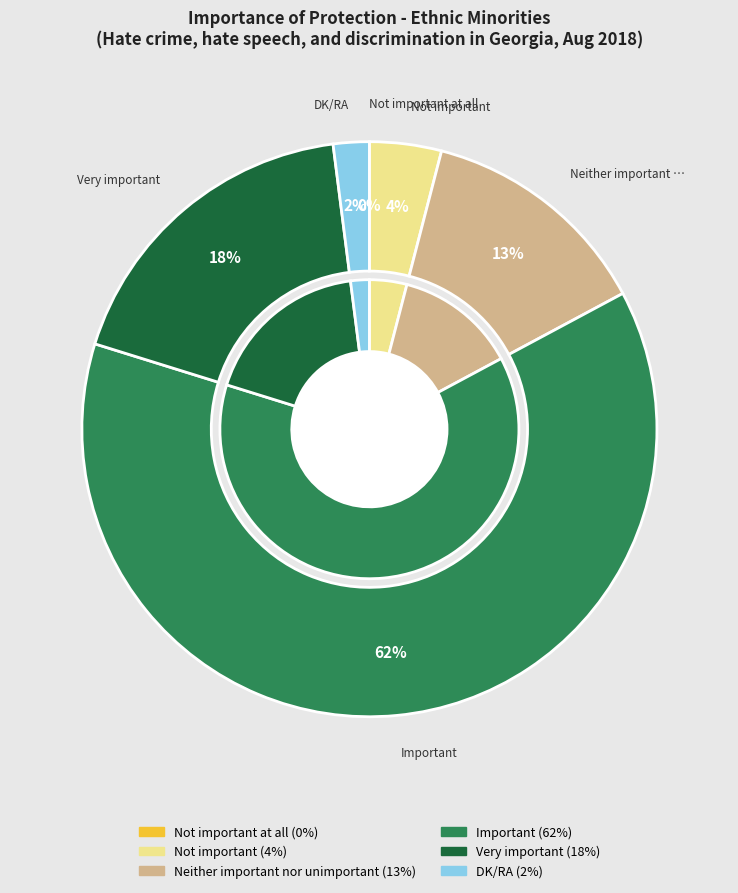

How many segments does this pie chart have?

6